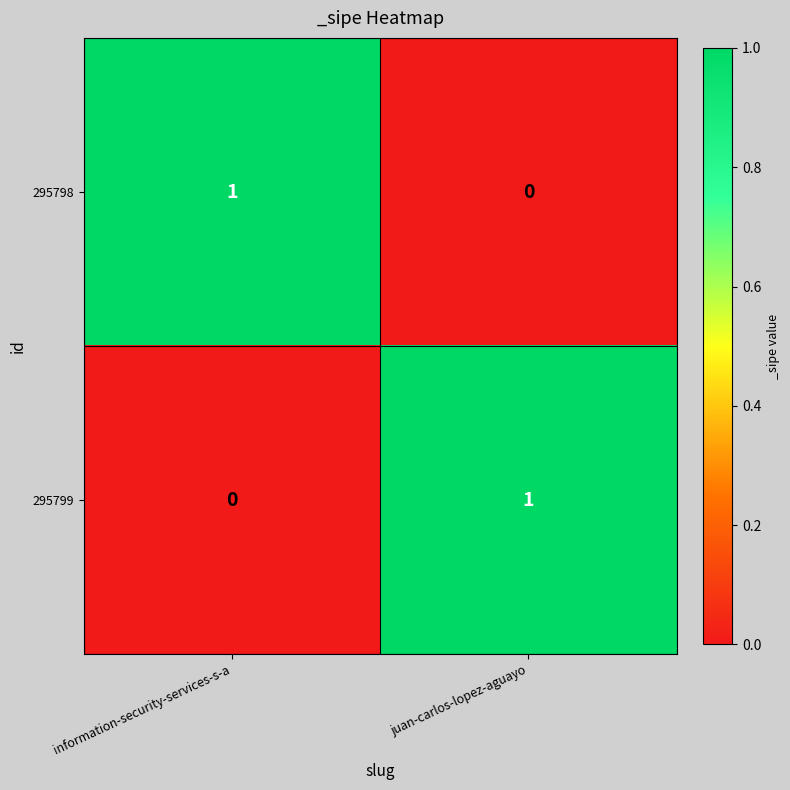

What is the total value across all series at information-security-services-s-a?

1